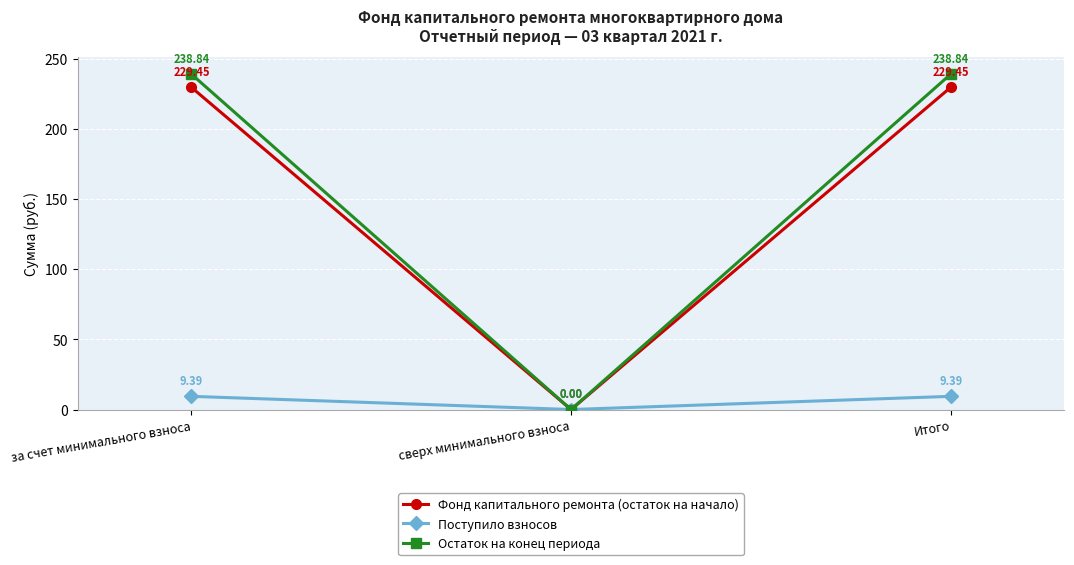

At how many categories does at least one series exceed 39?

2